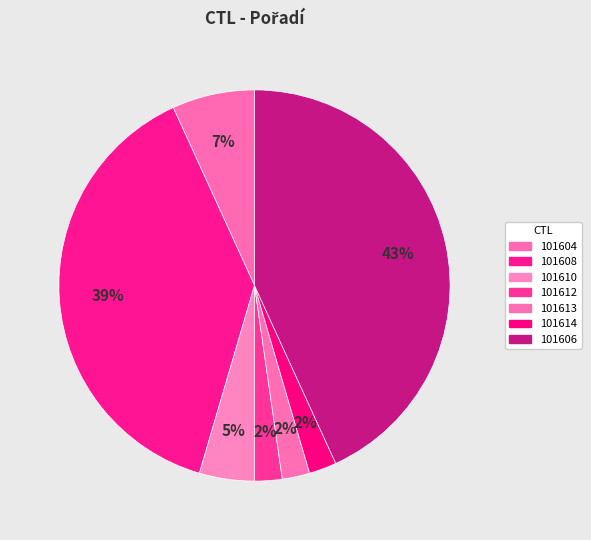

Which slice is the largest?

101606